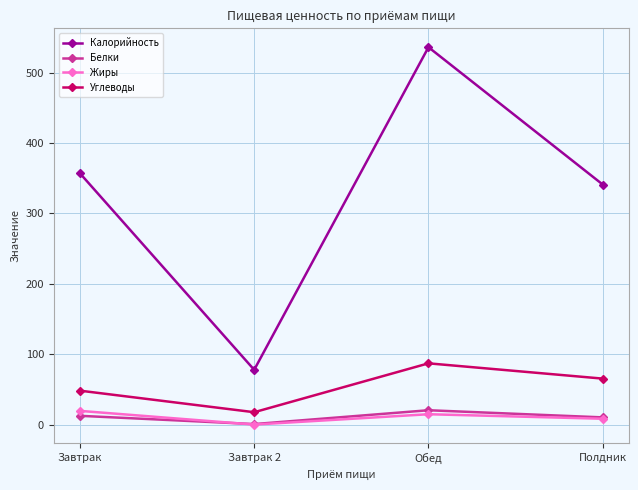

What is the total value across all series at Обед?

658.8